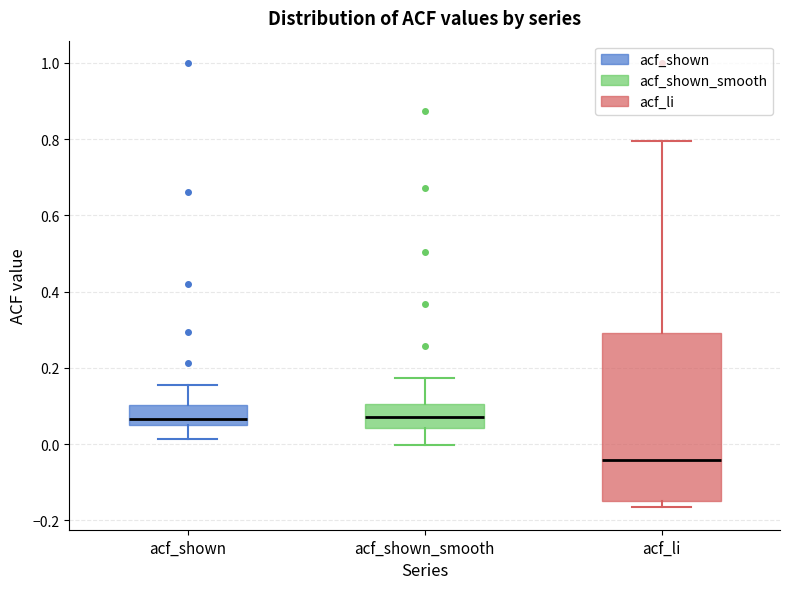

Where does the median line of the box for acf_li sit on the y-axis? The values are not printed on the chart, so give them approximately, as read against the axis.

-0.04